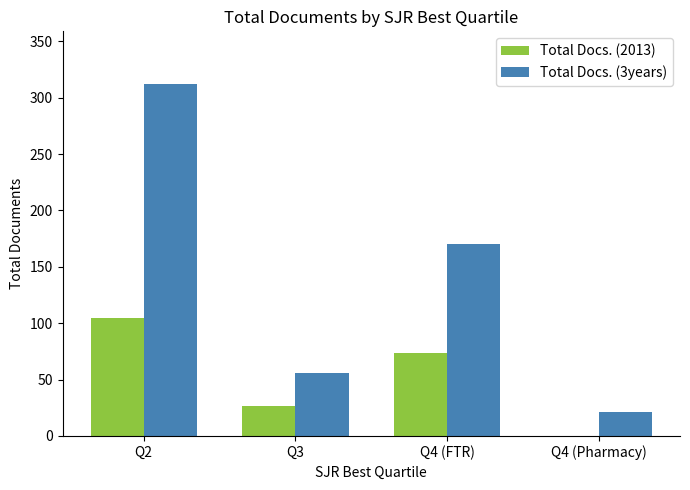

How many groups of bars are there?

4